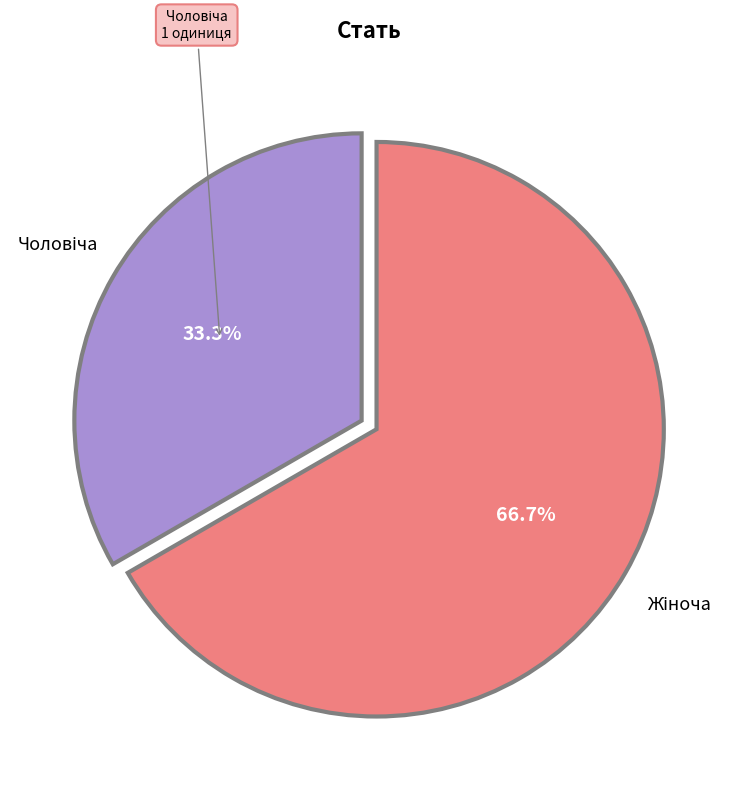

Does any single category account for the majority?

Yes